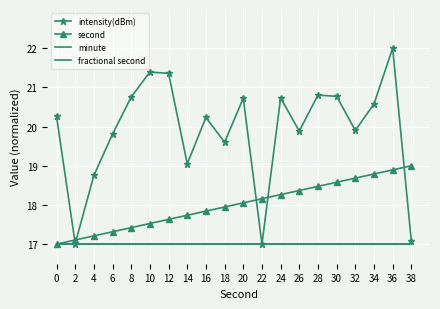

Reading right to left, what are all the values shown in this chart?

intensity(dBm): 38=17.1	36=22.0	34=20.6	32=19.9	30=20.8	28=20.8	26=19.9	24=20.7	22=17.0	20=20.7	18=19.6	16=20.2	14=19.1	12=21.4	10=21.4	8=20.8	6=19.8	4=18.8	2=17.0	0=20.3
second: 38=19.0	36=18.9	34=18.8	32=18.7	30=18.6	28=18.5	26=18.4	24=18.3	22=18.2	20=18.1	18=17.9	16=17.8	14=17.7	12=17.6	10=17.5	8=17.4	6=17.3	4=17.2	2=17.1	0=17.0
minute: 38=17.0	36=17.0	34=17.0	32=17.0	30=17.0	28=17.0	26=17.0	24=17.0	22=17.0	20=17.0	18=17.0	16=17.0	14=17.0	12=17.0	10=17.0	8=17.0	6=17.0	4=17.0	2=17.0	0=17.0
fractional second: 38=17.0	36=17.0	34=17.0	32=17.0	30=17.0	28=17.0	26=17.0	24=17.0	22=17.0	20=17.0	18=17.0	16=17.0	14=17.0	12=17.0	10=17.0	8=17.0	6=17.0	4=17.0	2=17.0	0=17.0